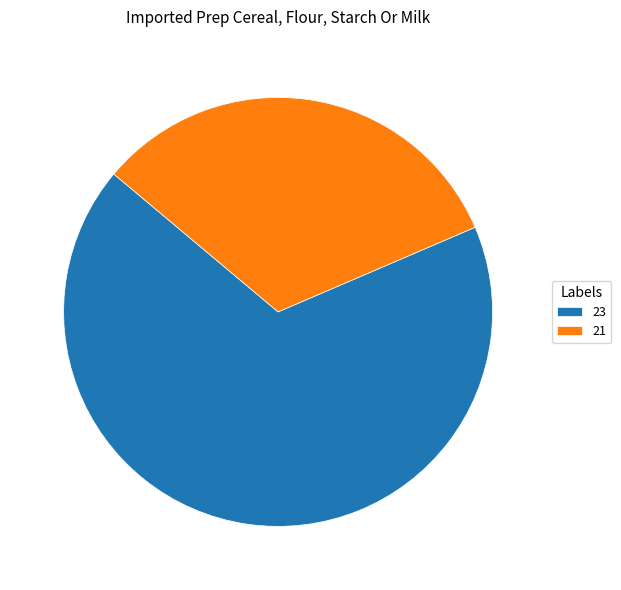

Which has a higher value, 23 or 21?

23